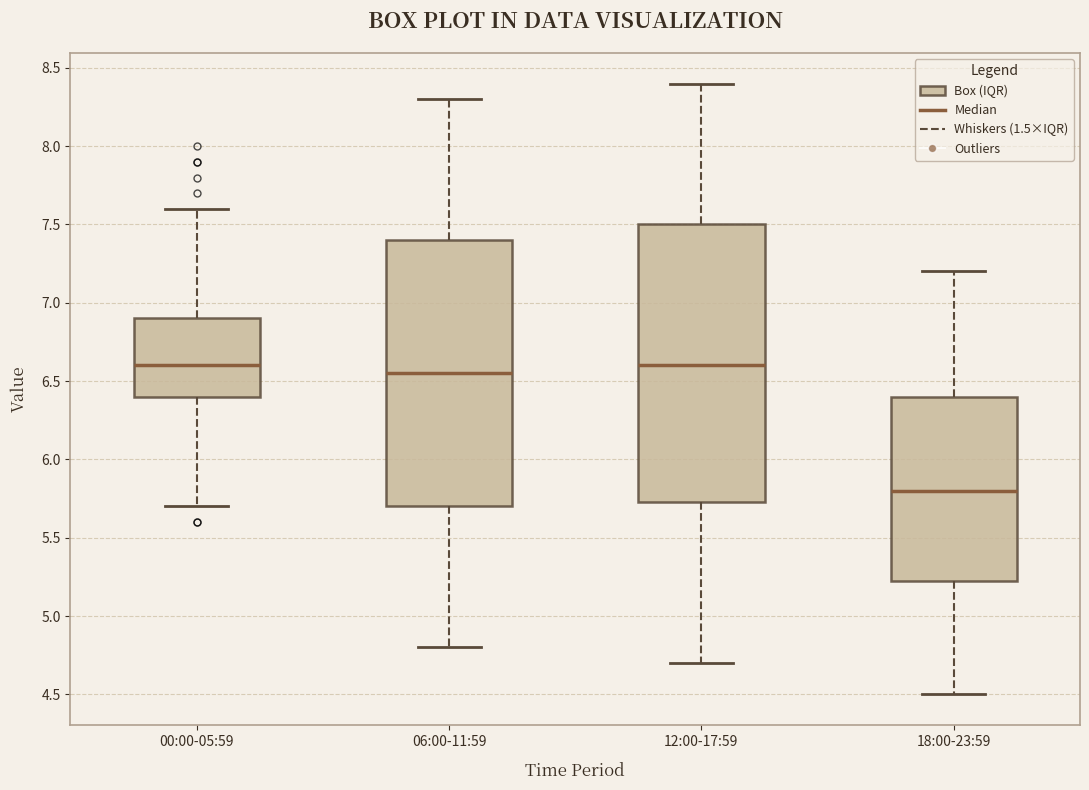

Reading left to right, transcribe this box plot: for each box, give where its median line is, the range the box spans, and where its two whiskers end, as read against the y-axis. The values are not printed on the chart, so give them approximately, as read against the axis.

00:00-05:59: median 6.60, box 6.40 to 6.90, whiskers 5.70 to 7.60
06:00-11:59: median 6.55, box 5.70 to 7.40, whiskers 4.80 to 8.30
12:00-17:59: median 6.60, box 5.75 to 7.50, whiskers 4.70 to 8.40
18:00-23:59: median 5.80, box 5.25 to 6.40, whiskers 4.50 to 7.20